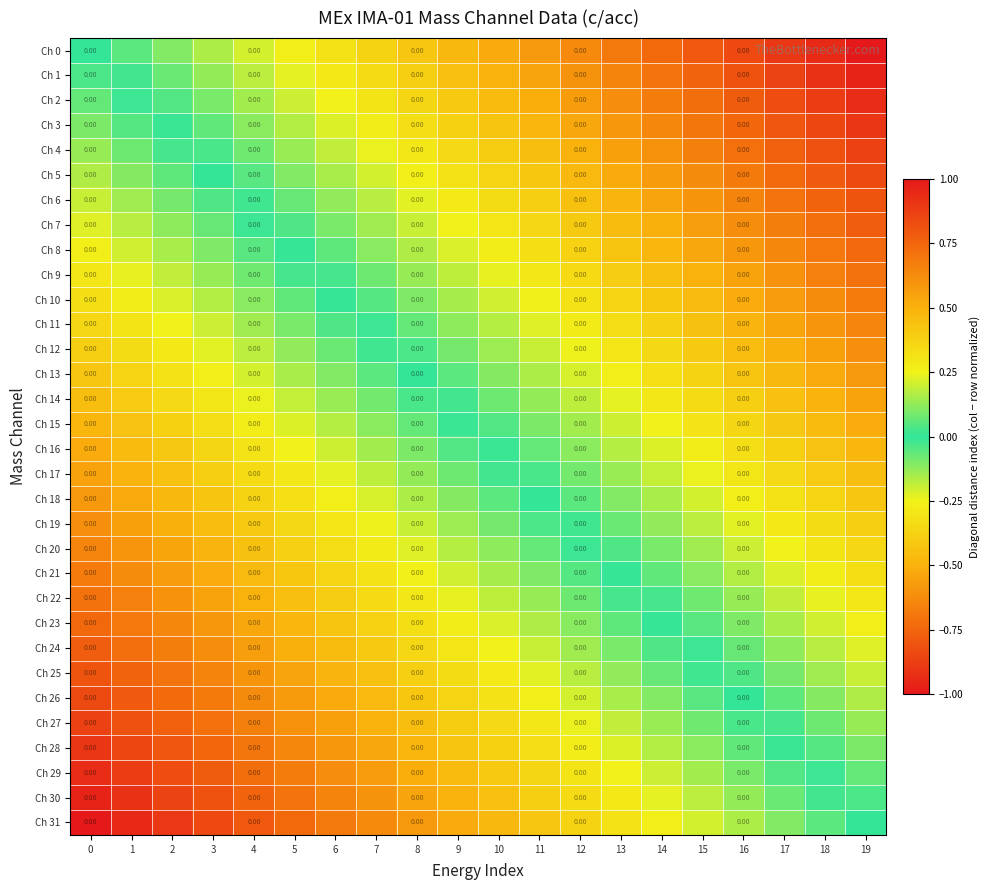

What is the sum of all Ch 10 values?

3.5